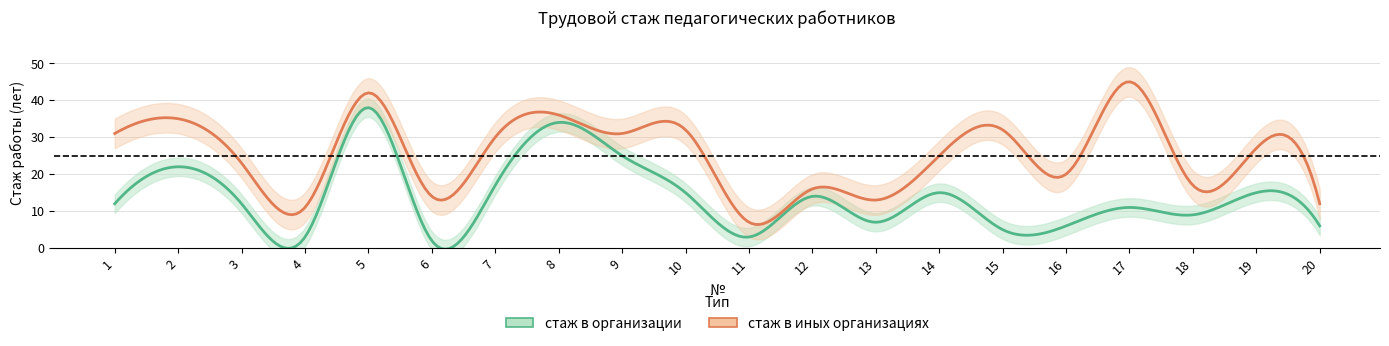

What is the minimum value for stazh_v_org?

2